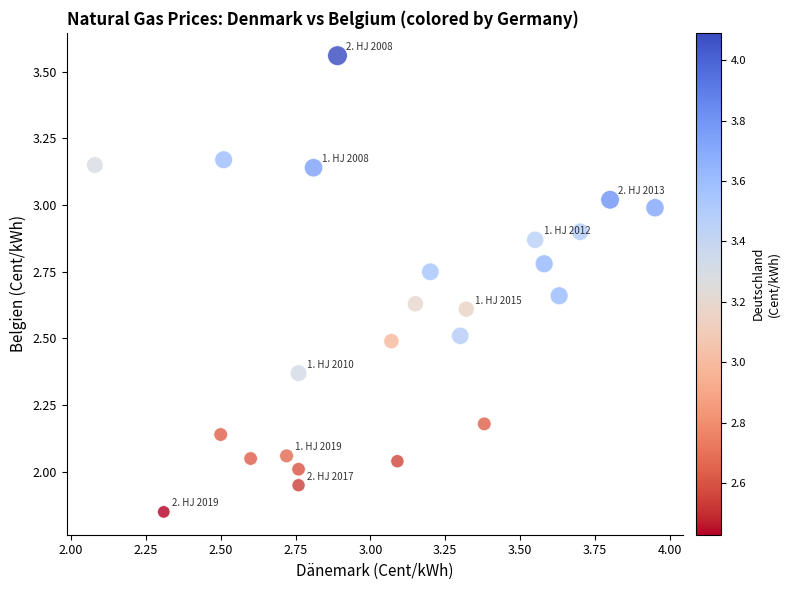

What is the range of Y values (max minus min)?

1.7